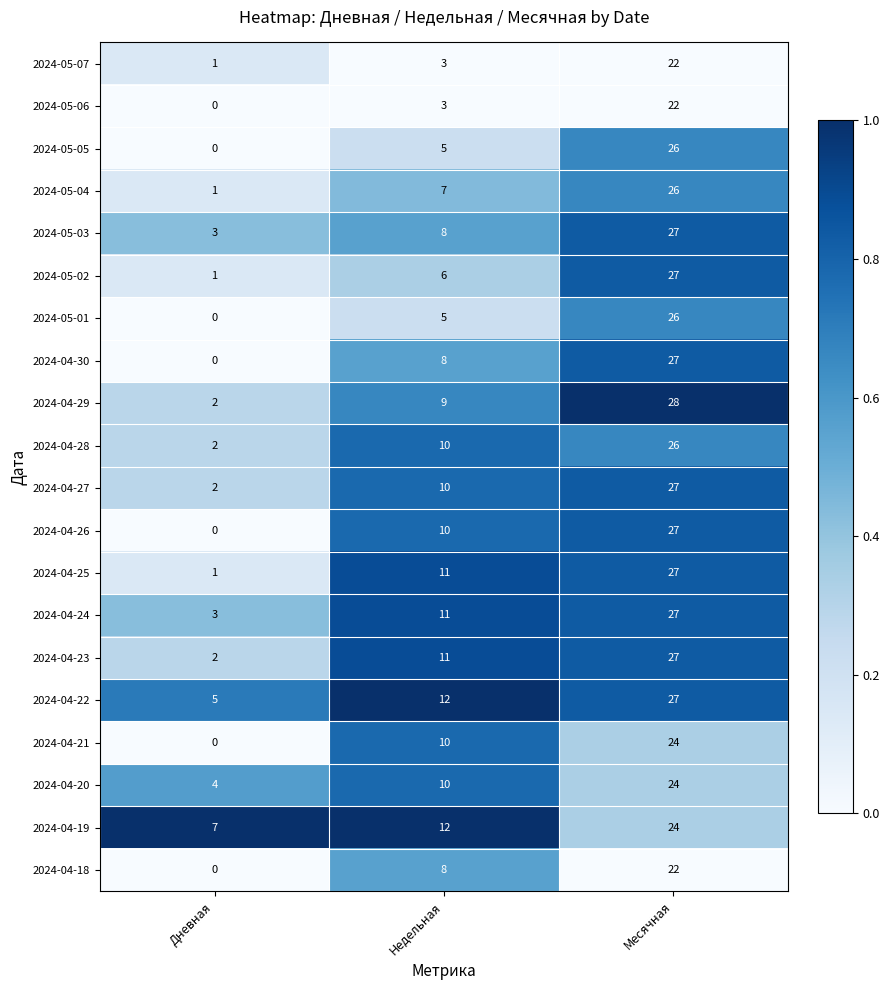

The 2024-05-04 series shows 7 at Недельная. True or false?

True